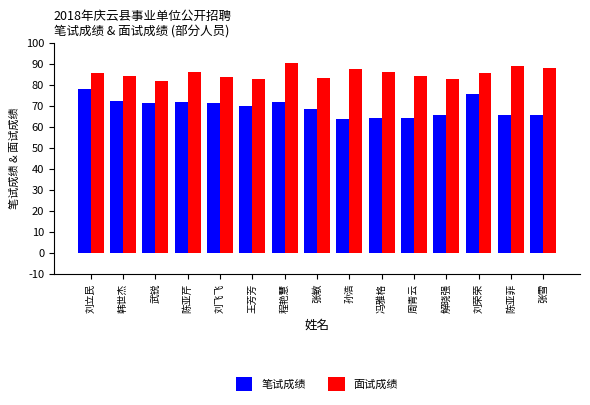

At how many categories does at least one series exceed 81?

15